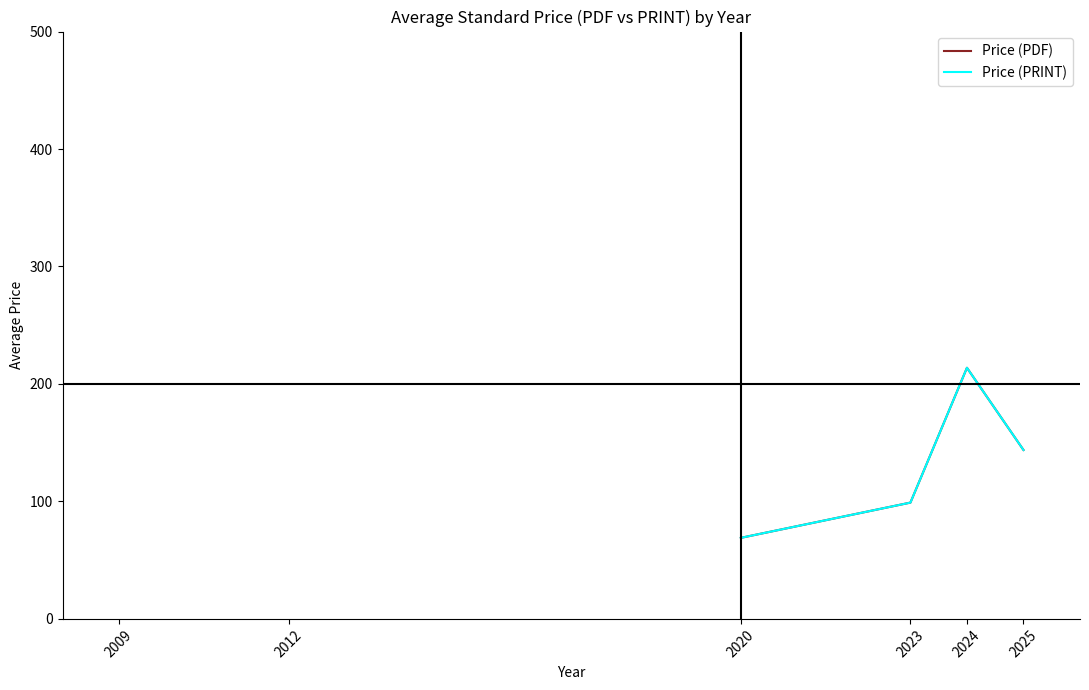

What is the maximum value for Price (PRINT)?

213.8